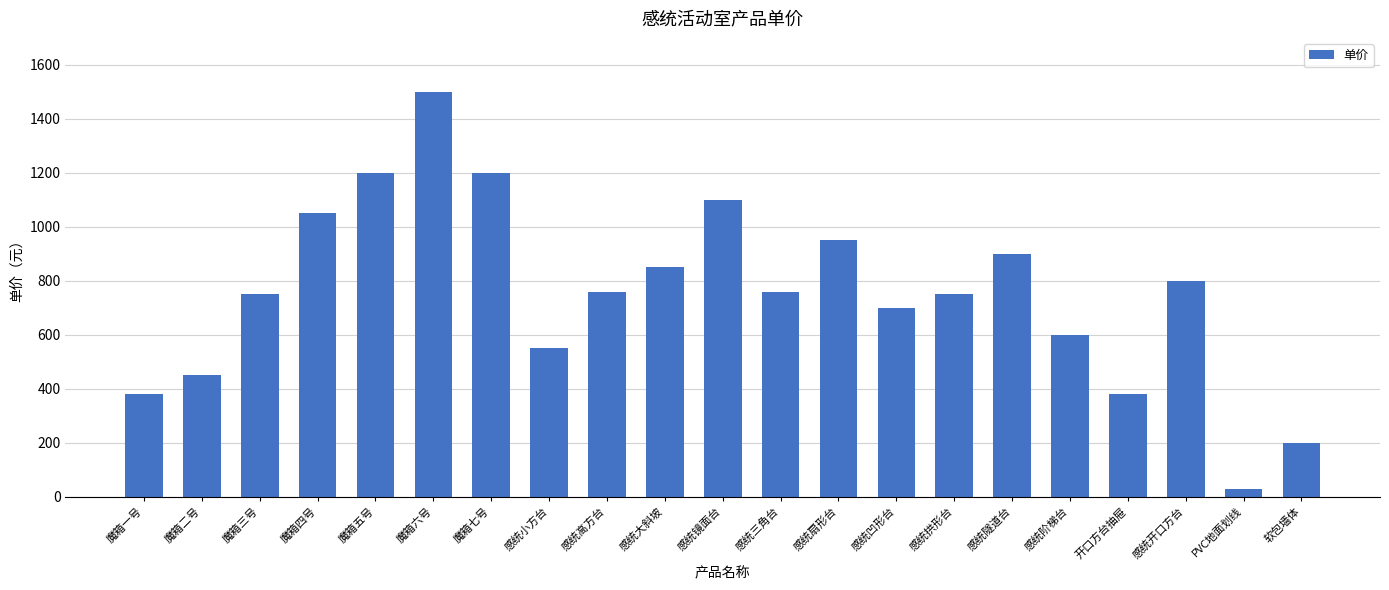

What is the greatest value displayed?

1500